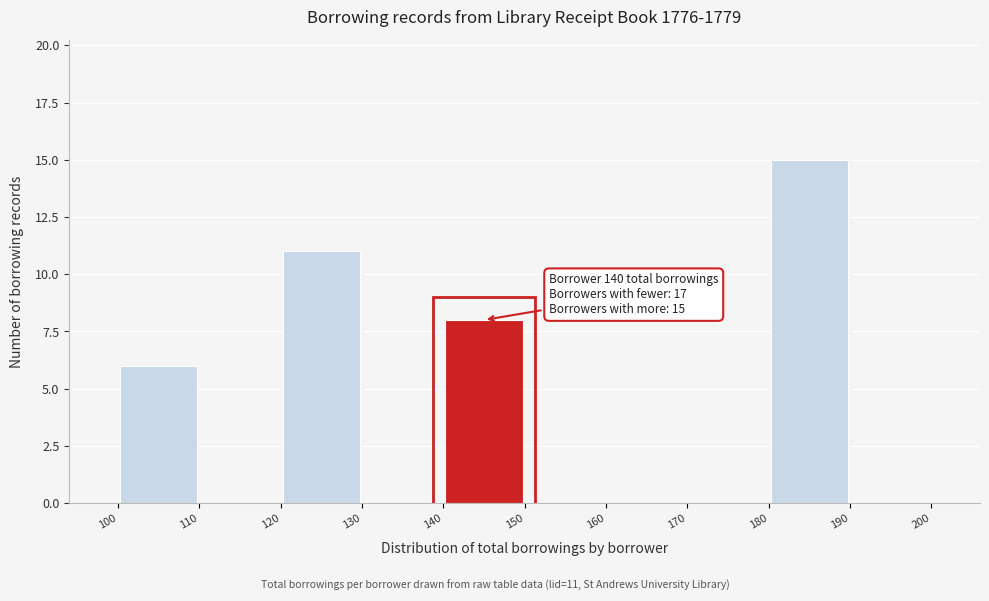

Which range on the x-axis has the tallest bar?

180 to 190